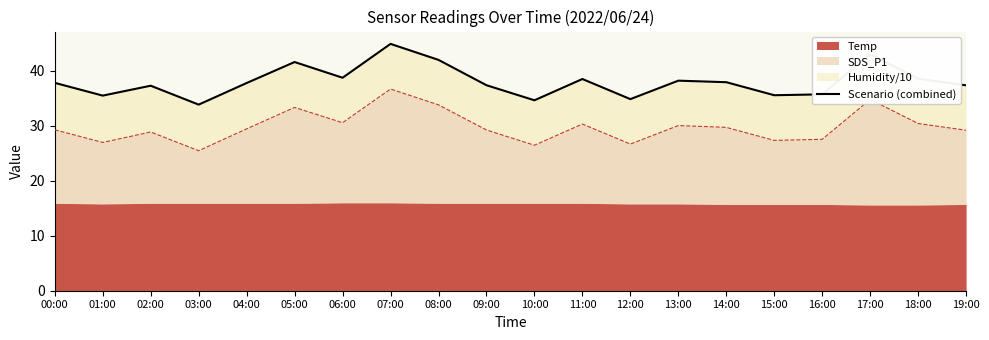

How many interior local peaks (higher than both neighbors) does the data have?

6